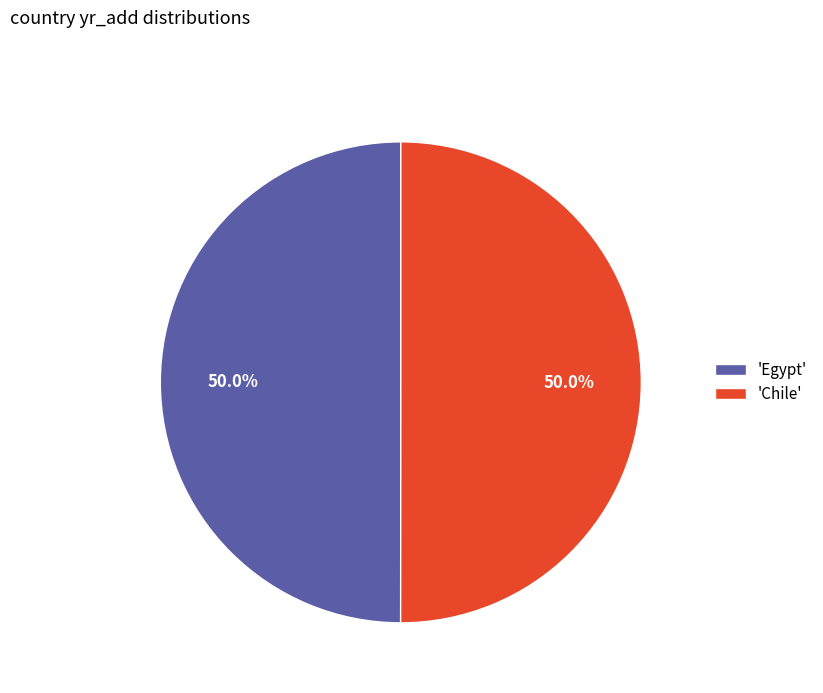

What is the total percentage of 'Chile' and 'Egypt'?

100.0%